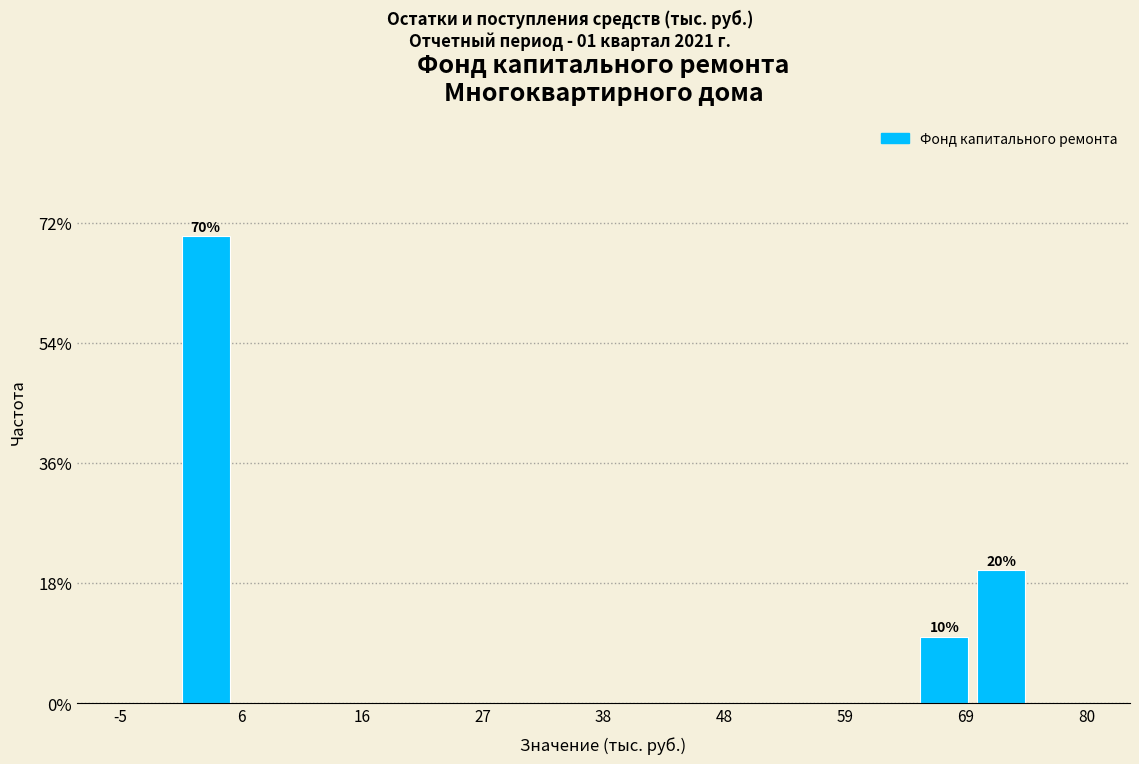

Around what value on the x-axis is the tallest bar? Give the approximate position of its centre, as read against the axis.

2